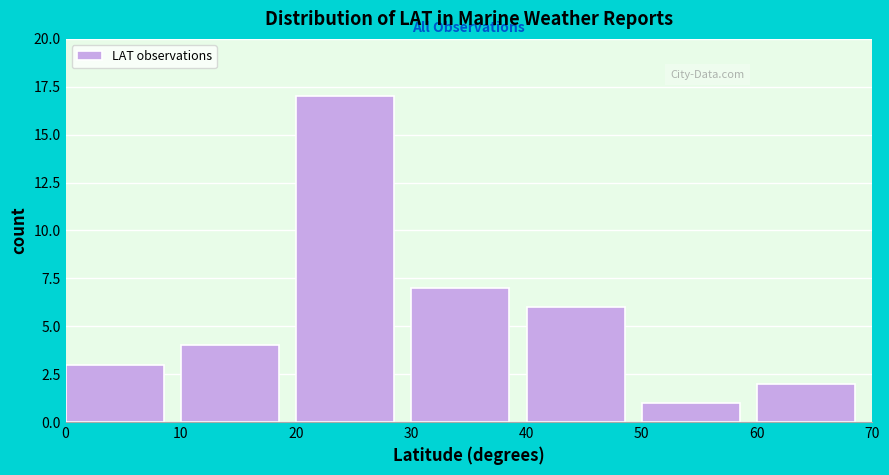

Over which range of the x-axis is the bar tallest?

20 to 30